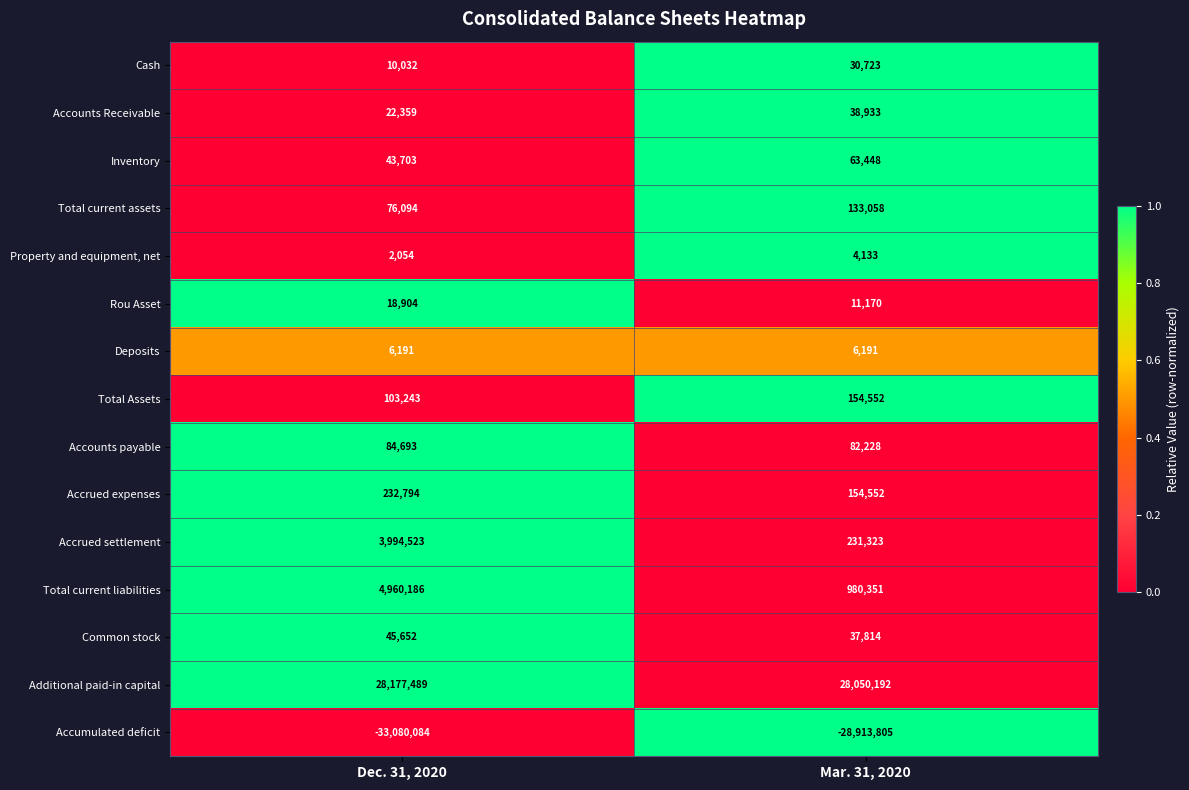

The Accrued settlement series shows 2646074 at Dec. 31, 2020. True or false?

False